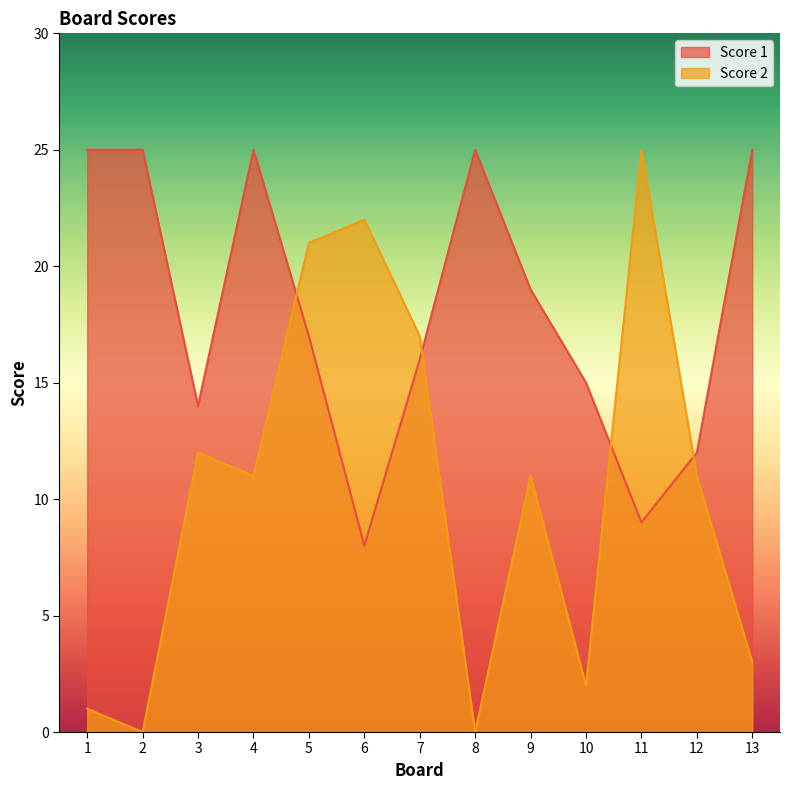

How many times do Score 2 and Score 1 cross each other?

4